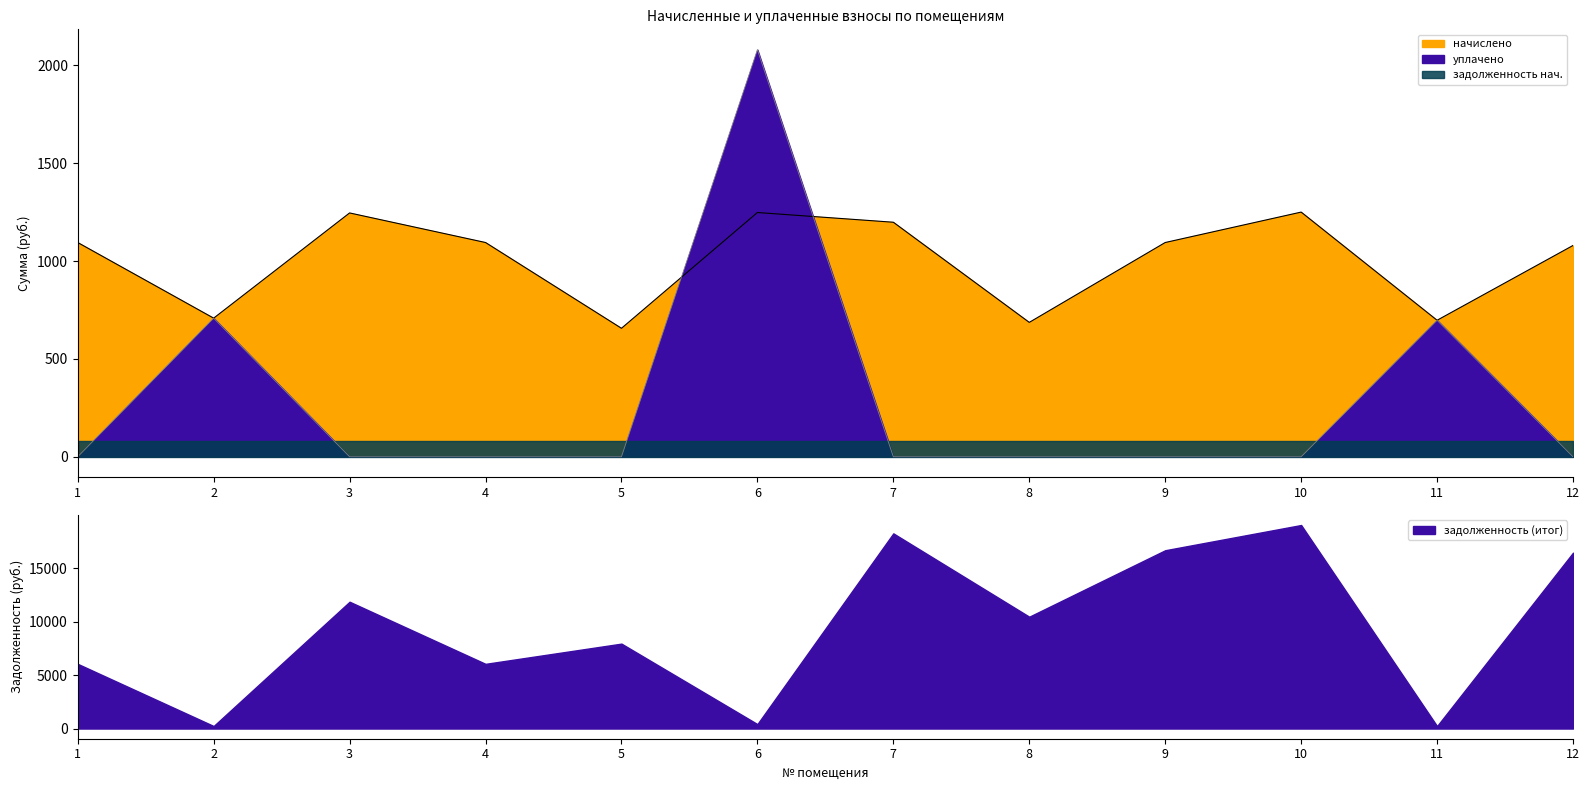

What is the total value across all series at 8?

686.9